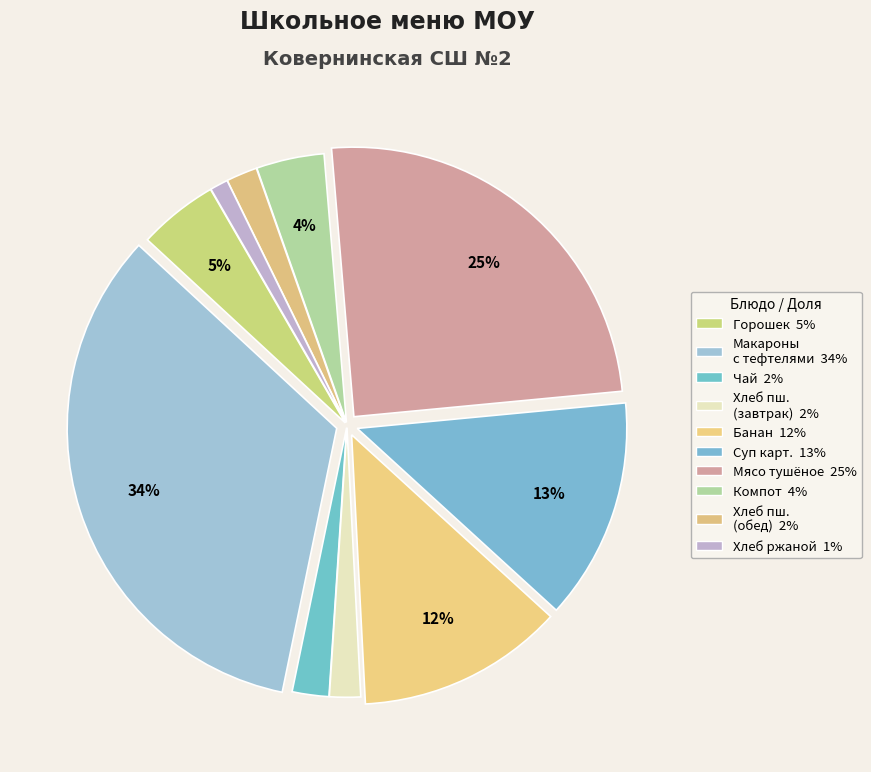

Rank the categories by value from lowest to highest.

Хлеб ржаной, Хлеб пшеничный (завтрак), Хлеб пшеничный (обед), Чай с лимоном, Компот из св. фруктов., Зелёный горошек, Банан, Суп карт.с мясом, Мясо тушёное с овощами, Макароны с тефтели с томатным соусом